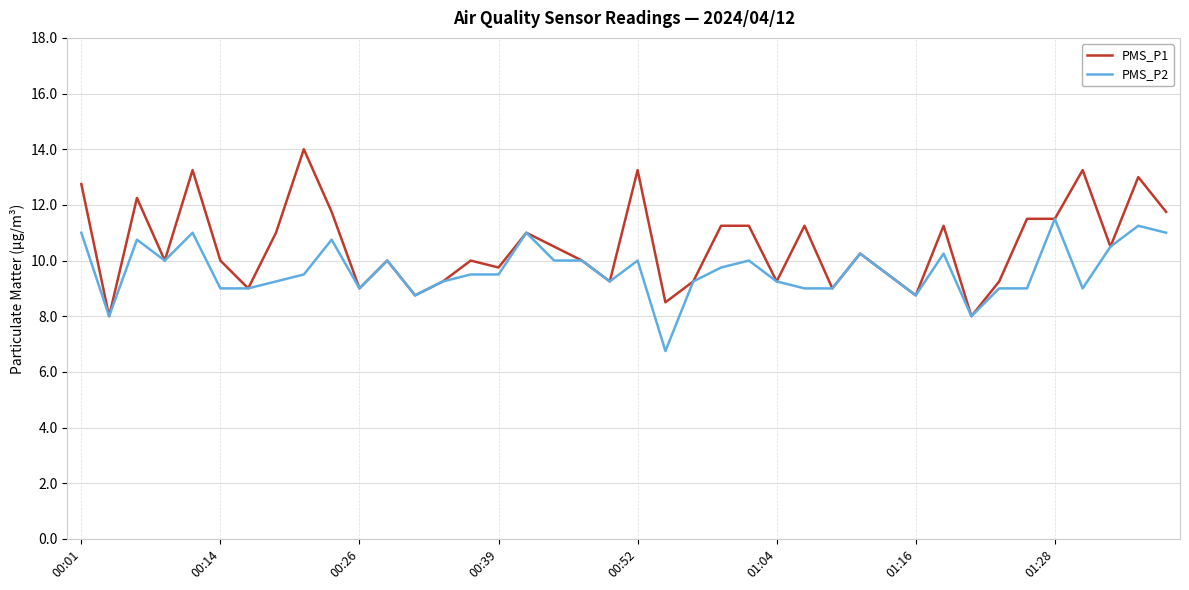

What is the sum of all PMS_P1 values?

421.0